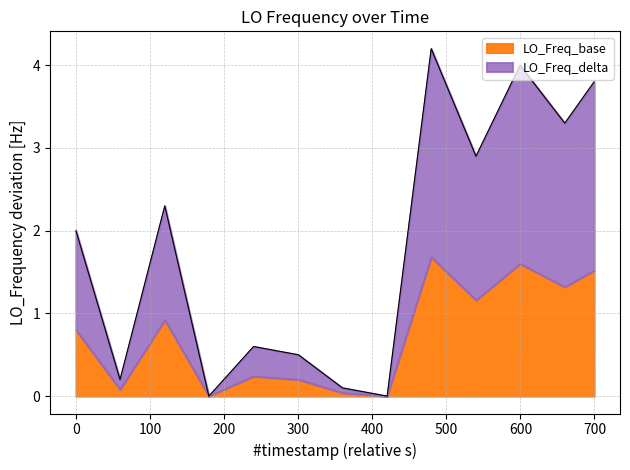

What is the value of the 1st point from the left?

2.0